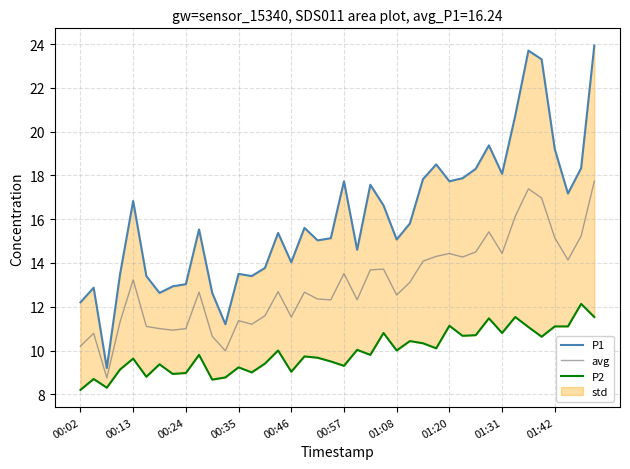

Which series changed the most between 19 and 21?

P1